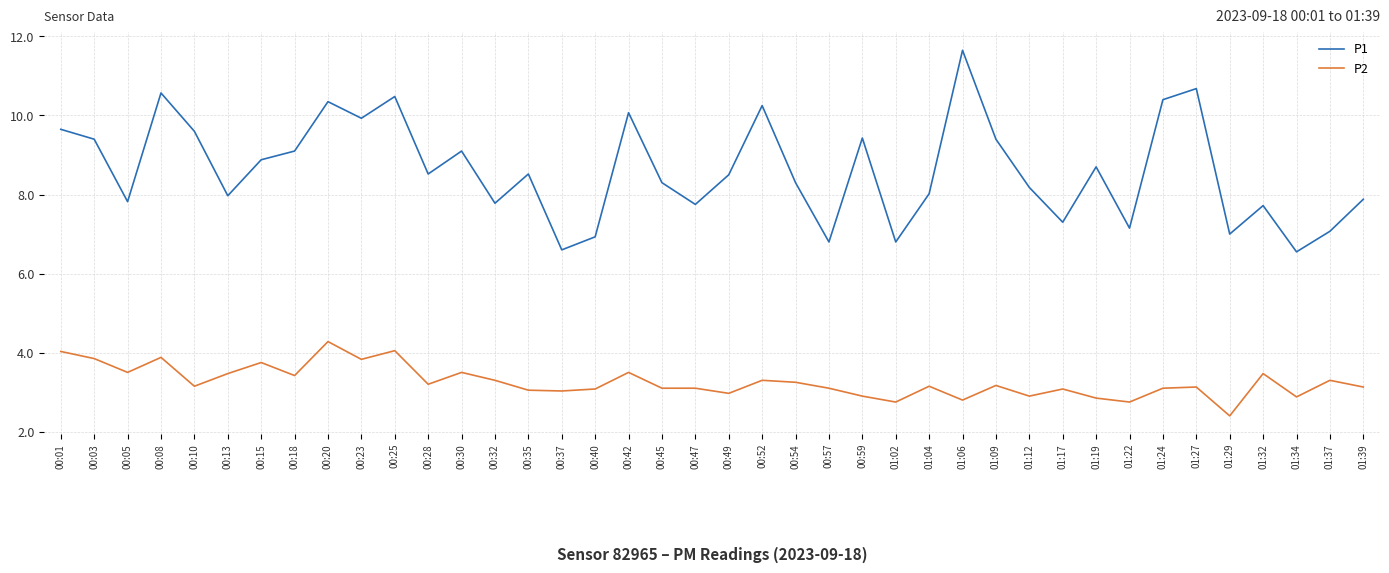

Which series has the largest range (max minus min)?

P1